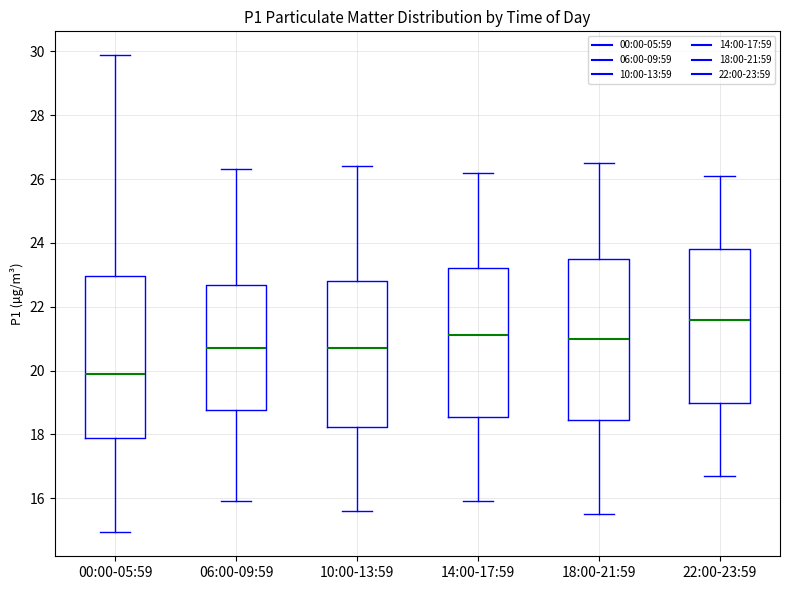

Where does the median line of the box for 18:00-21:59 sit on the y-axis? The values are not printed on the chart, so give them approximately, as read against the axis.

21.0